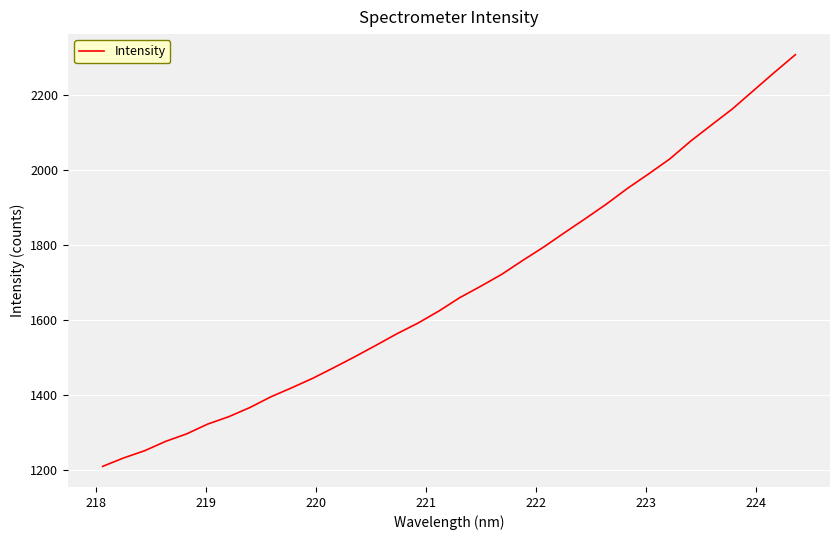

What is the smallest value displayed?

1210.6